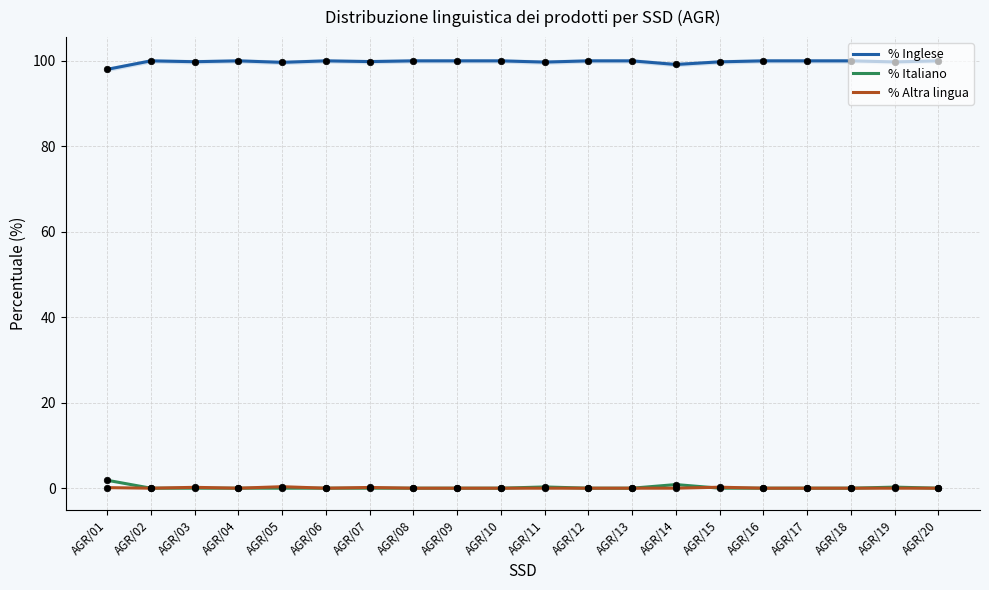

What is the total value across all series at AGR/07?

100.0